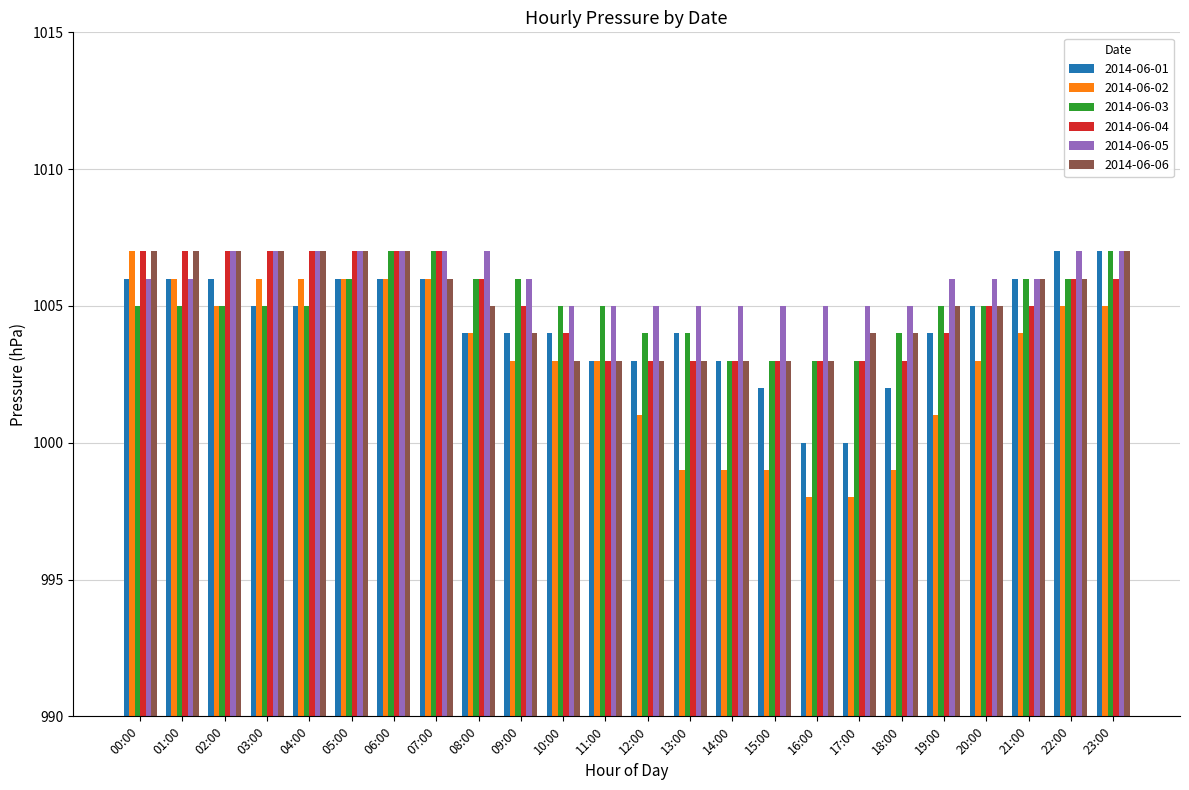

What is the average value of the 2014-06-05 series?

1006